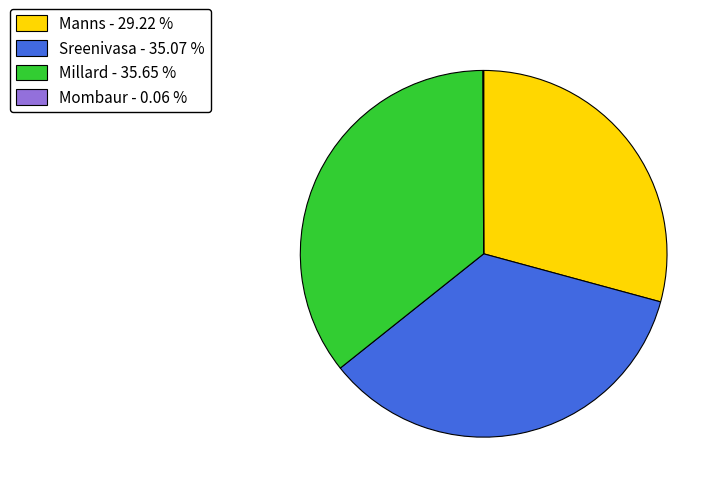

Is there a majority slice in this chart?

No